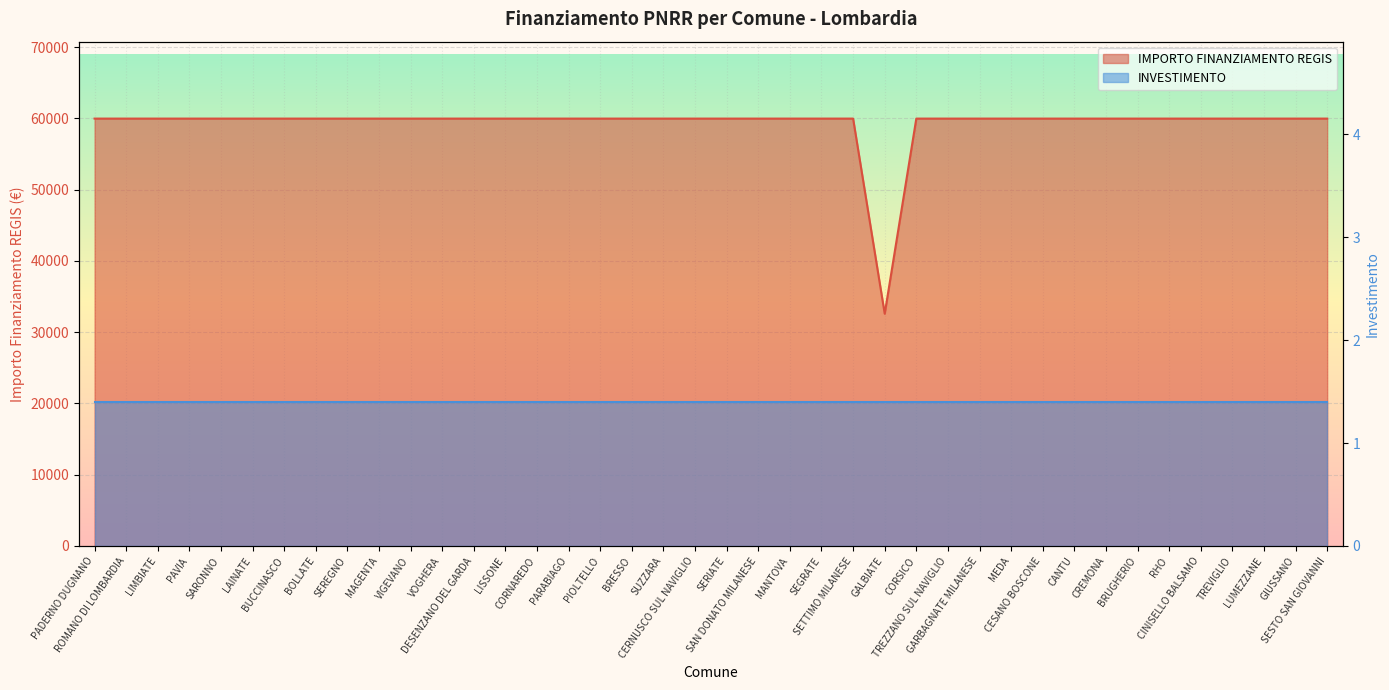

What is the value of the 20th point from the left?

59966